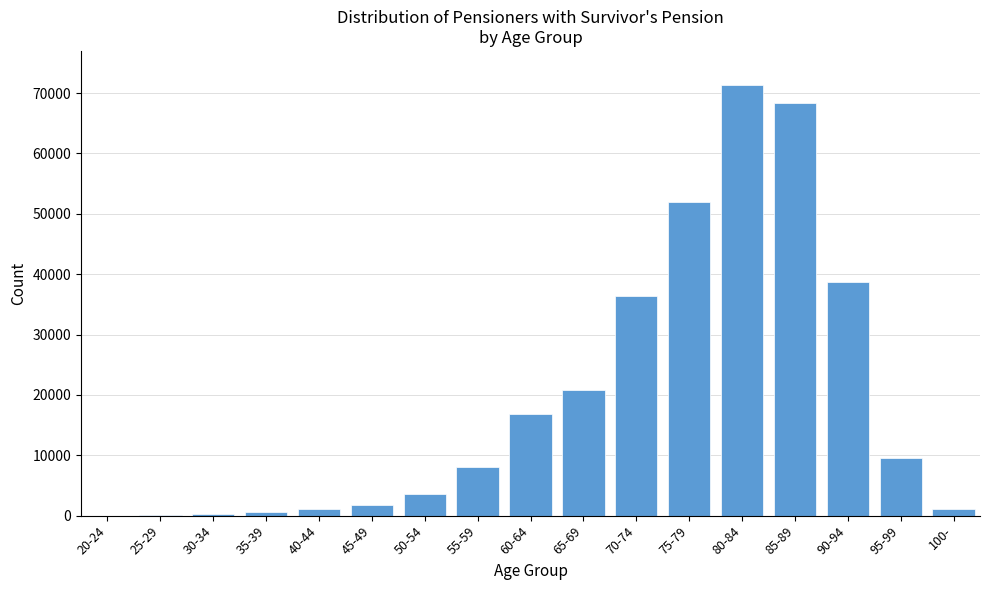

What is the sum of all values?

330876